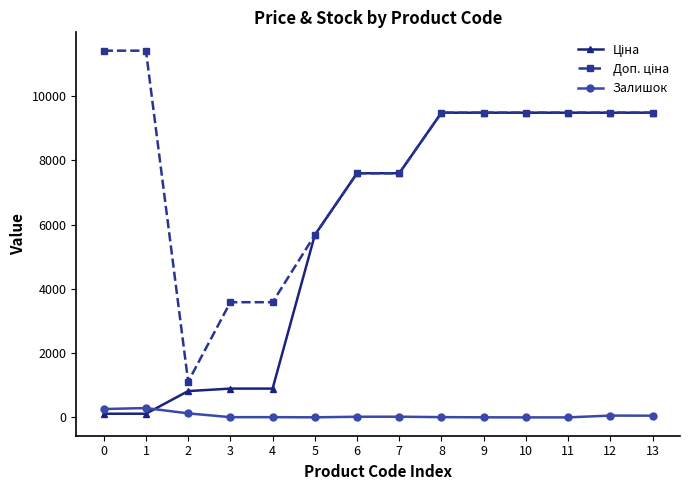

Count the number of categories in the chart.

14